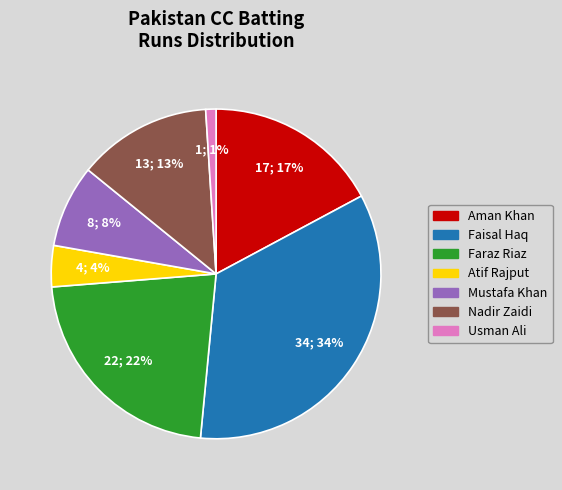

To the nearest percent, what is the difference between the largest and smallest slice percentages?

33%